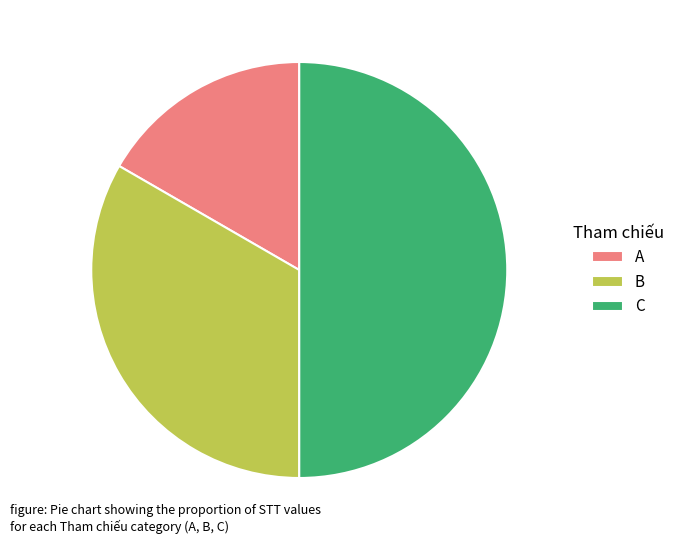

How many slices are in this pie chart?

3